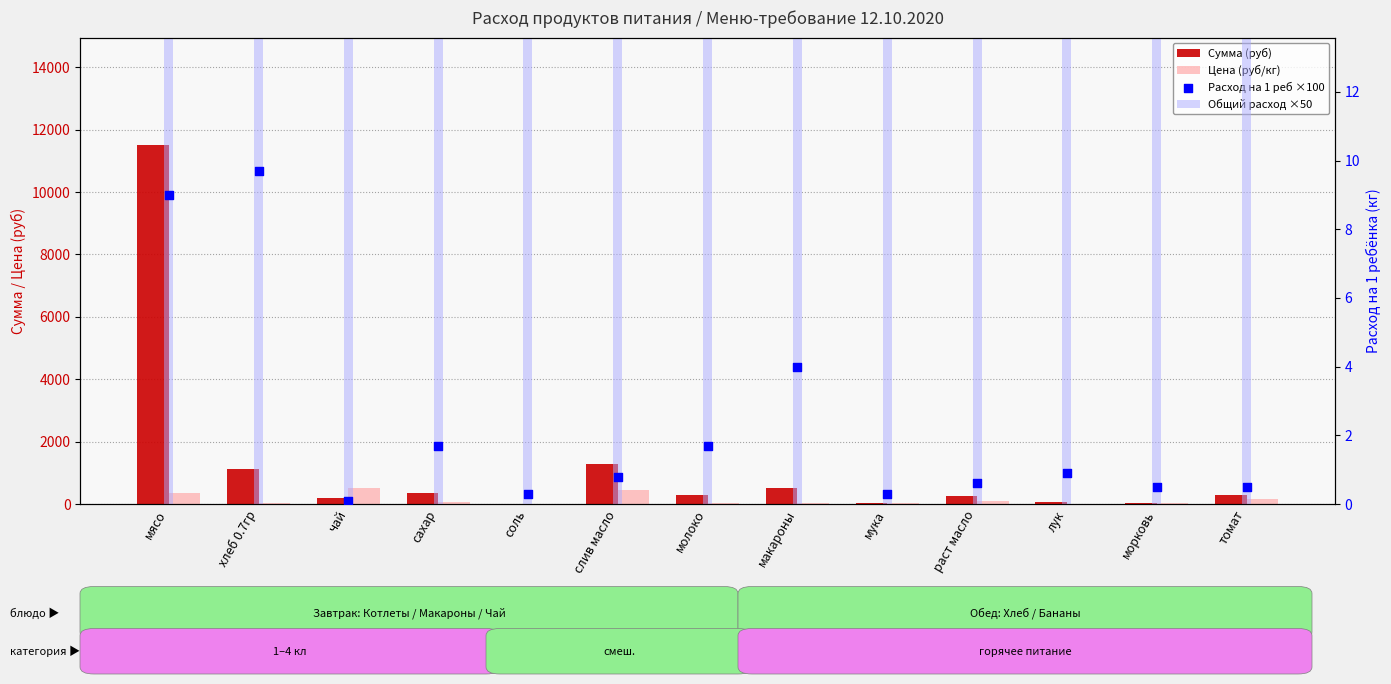

Which series has the largest total across all categories?

Сумма (руб)